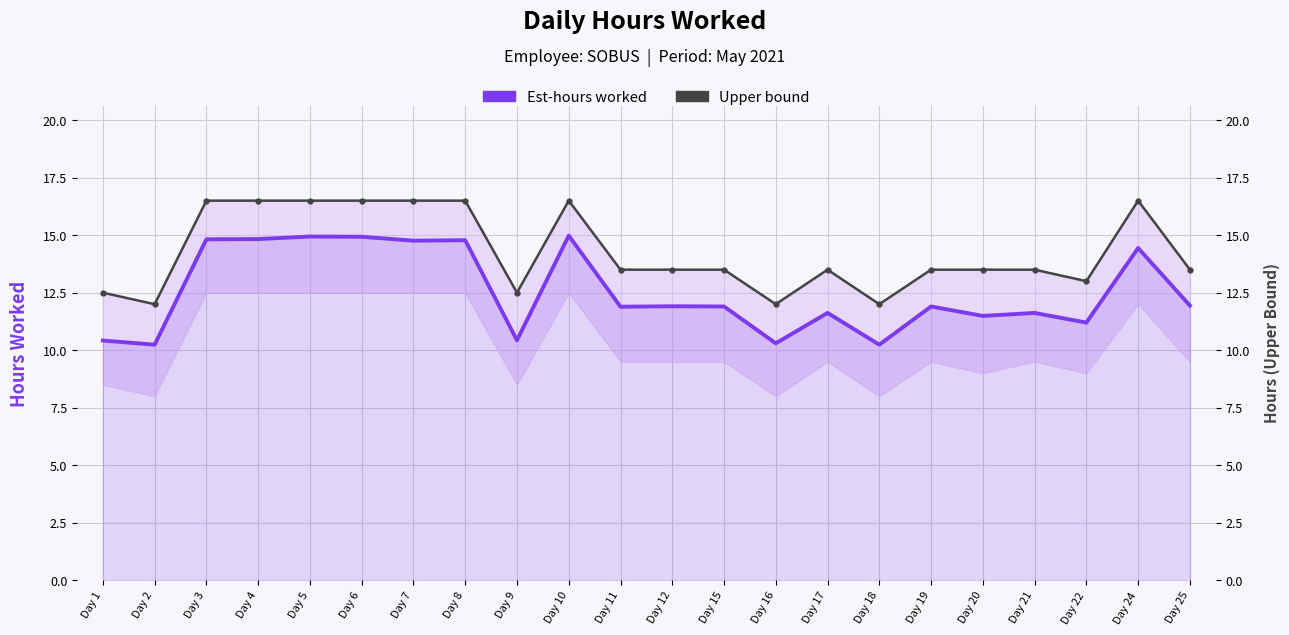

What is the value of the Upper bound point at the 3rd from the left?

16.5